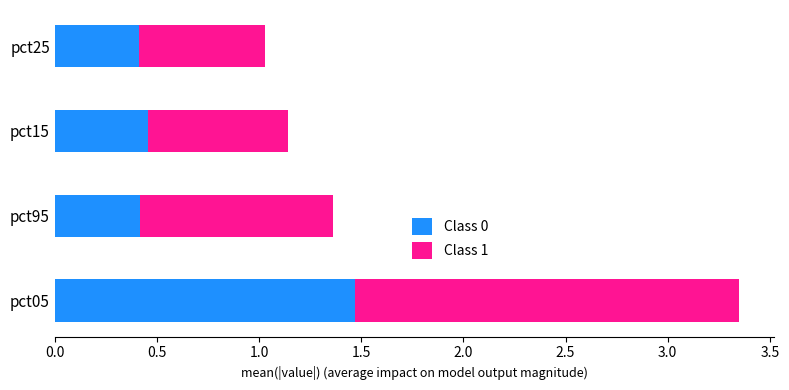

What is the total value across all series at pct05?

3.4